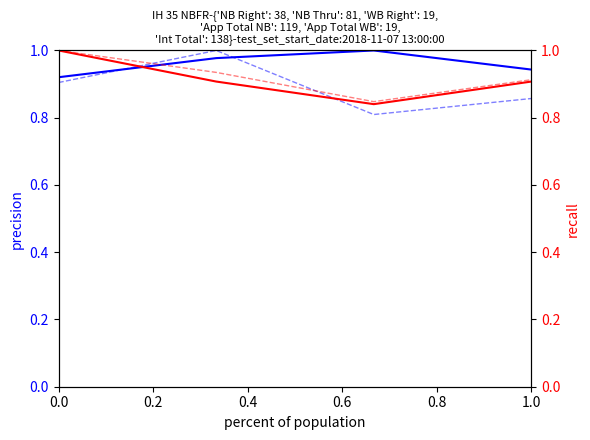

How many interior local peaks does the WB Right (normalized) series have?

1